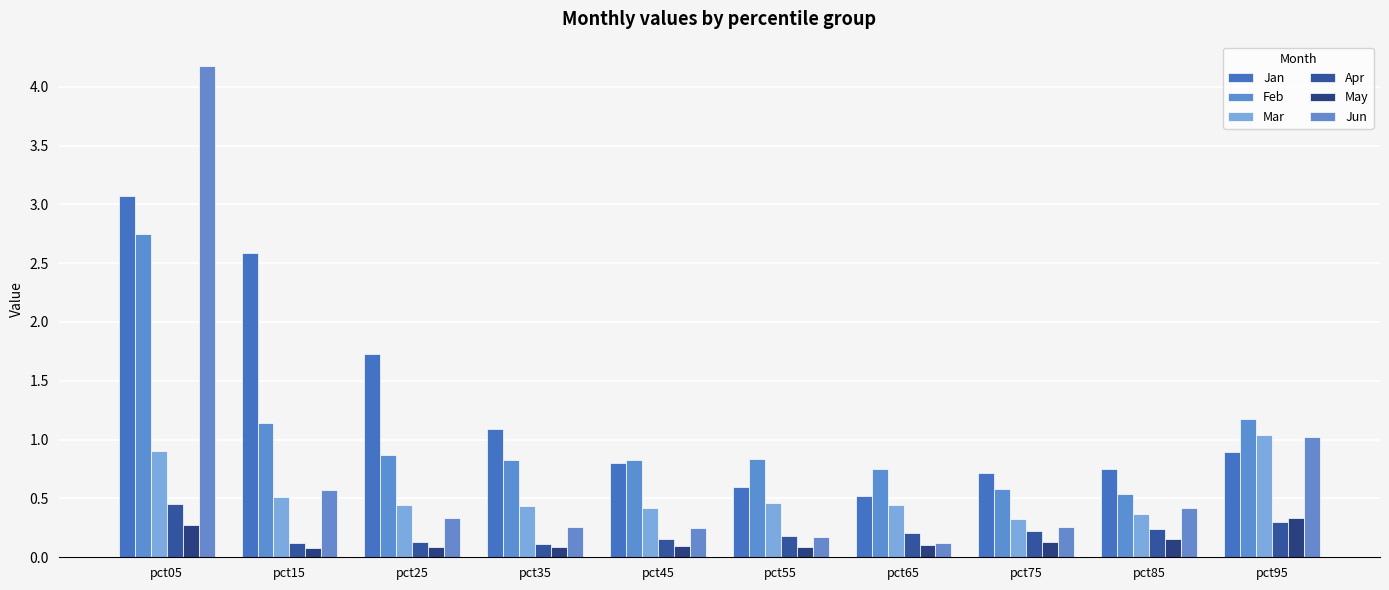

What is the greatest value displayed?

4.2